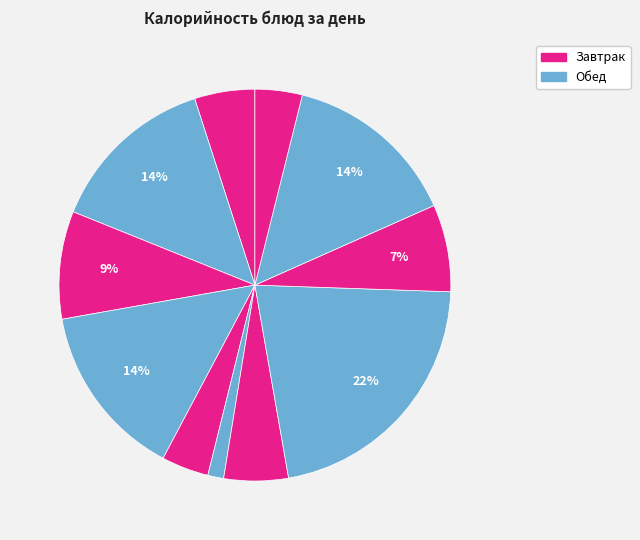

How many segments does this pie chart have?

11